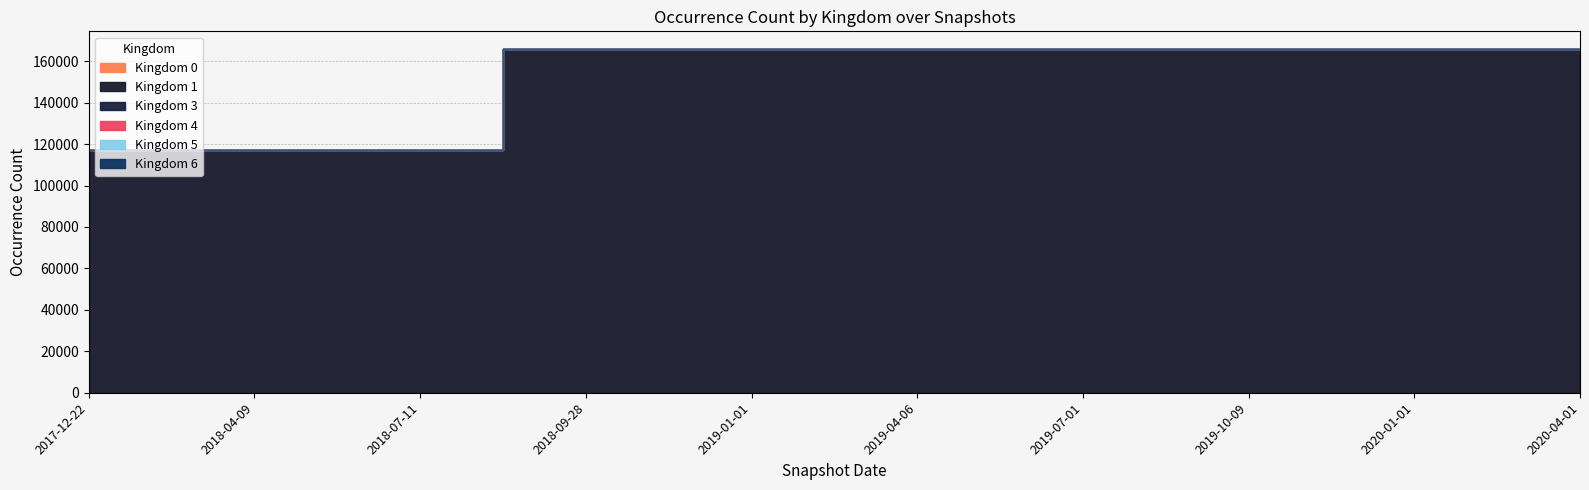

True or false: Kingdom 3 has a value of 0 at 2017-12-22.

True